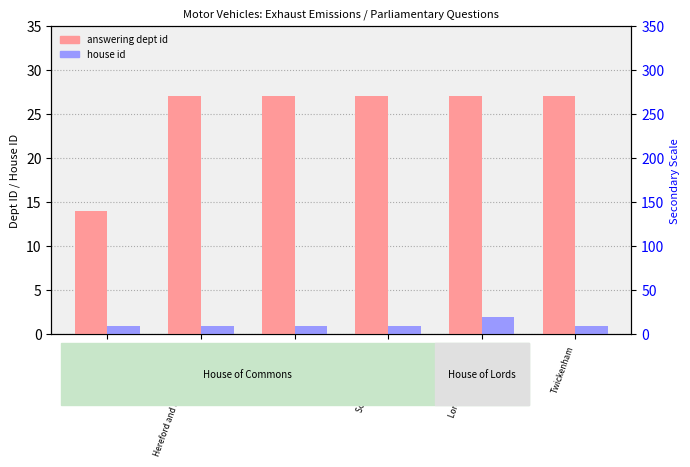

At South East Cambs, list the series in order from smallest to largest.

house id, answering dept id